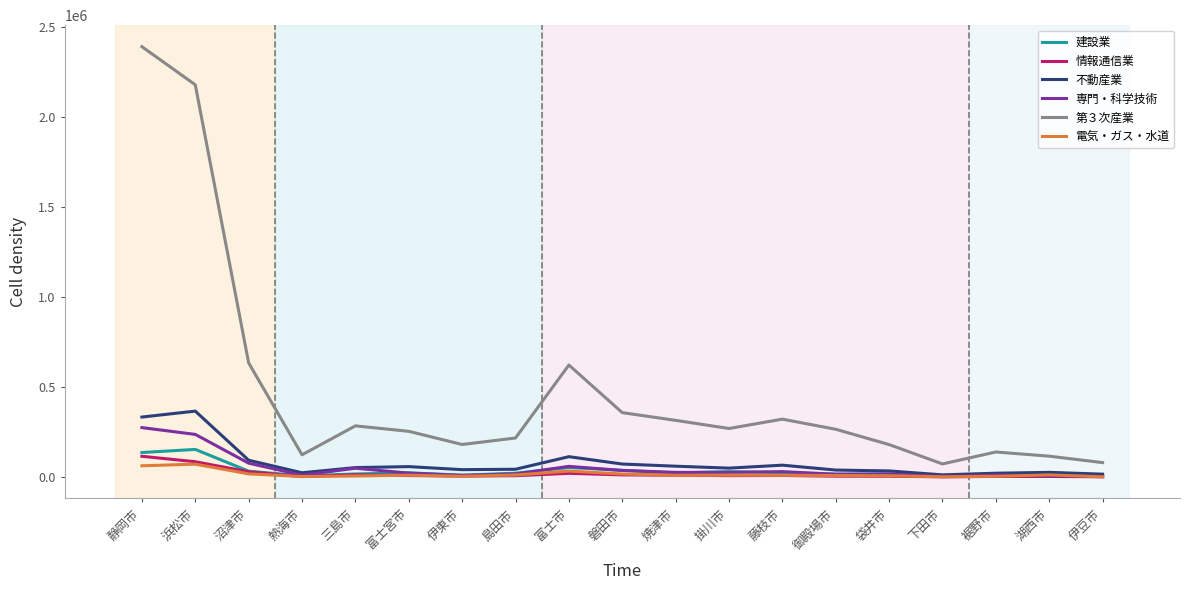

Which category has the highest value across all series?

静岡市